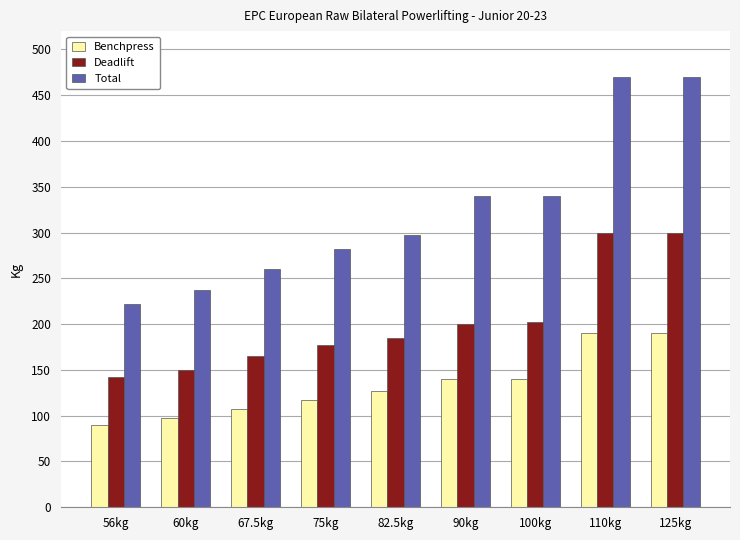

How many values in the Benchpress series exceed 127?

5